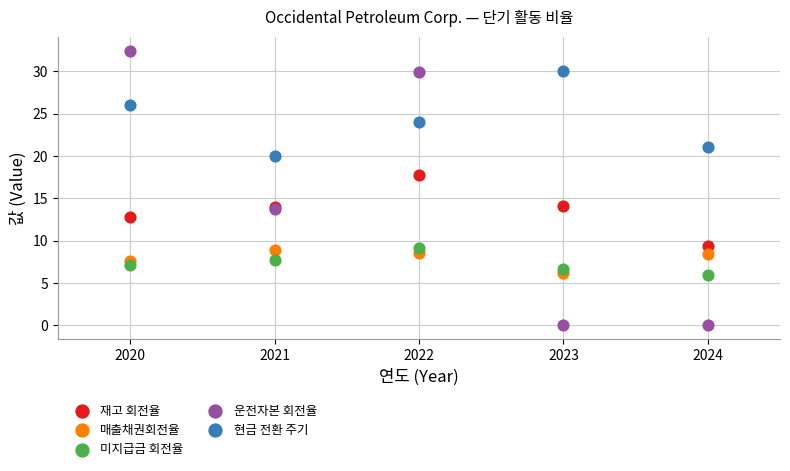

Which series contains the lowest Y value?

운전자본 회전율